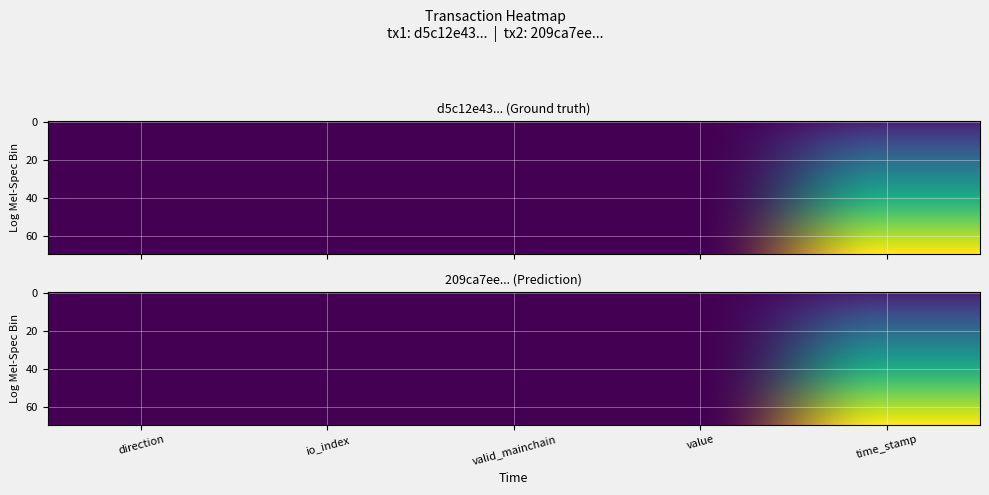

What is the difference between the maximum and minimum values in the 209ca7ee60642cdbd32ced84e003520d0c1d3a8 series?

305708254.9